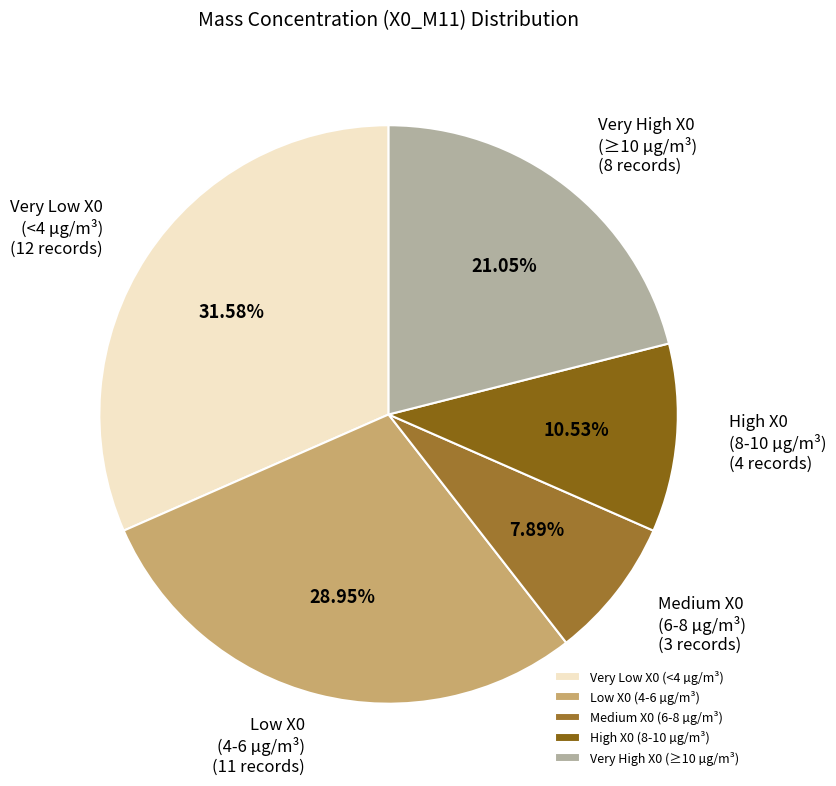

Rank the categories by value from highest to lowest.

Very Low X0 (<4 µg/m³), Low X0 (4-6 µg/m³), Very High X0 (≥10 µg/m³), High X0 (8-10 µg/m³), Medium X0 (6-8 µg/m³)